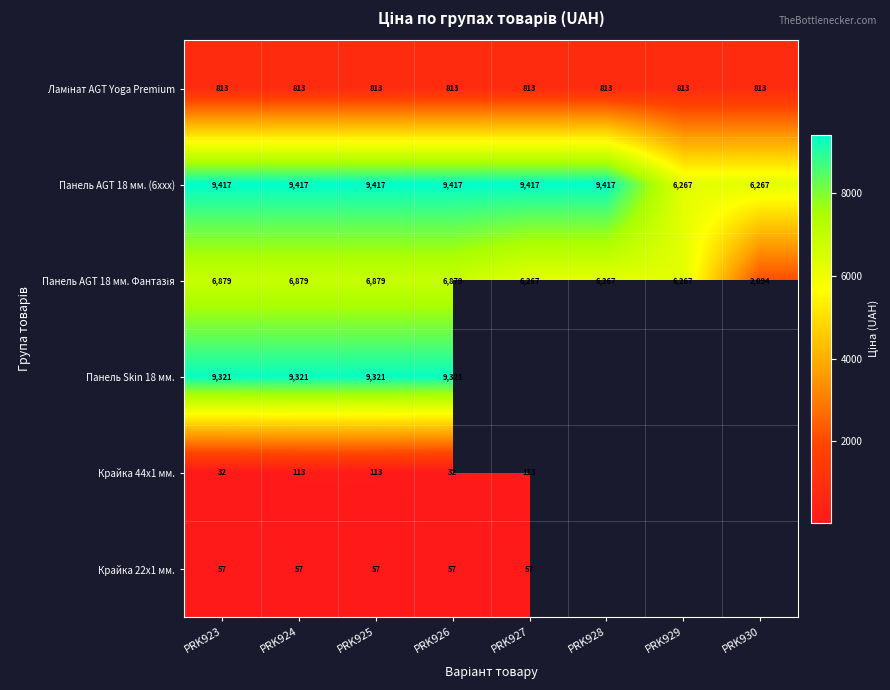

List the series in order of their overall mean, highest first.

Панель AGT 18 мм. (6xxx), Панель AGT 18 мм. Фантазія, Панель Skin 18 мм., Крайка 44x1 мм., Крайка 22x1 мм., Ламінат AGT Yoga Premium